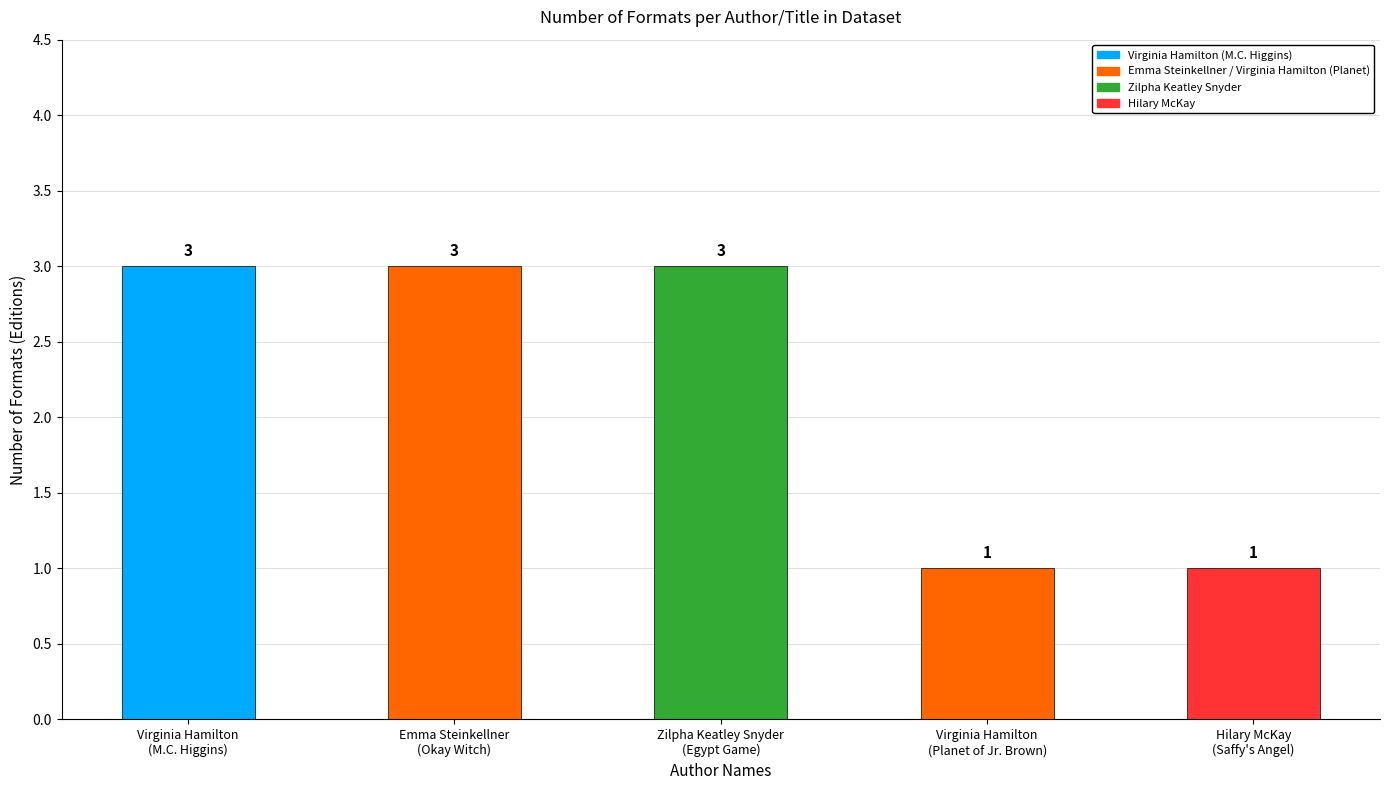

How many values are between 1 and 3?

5